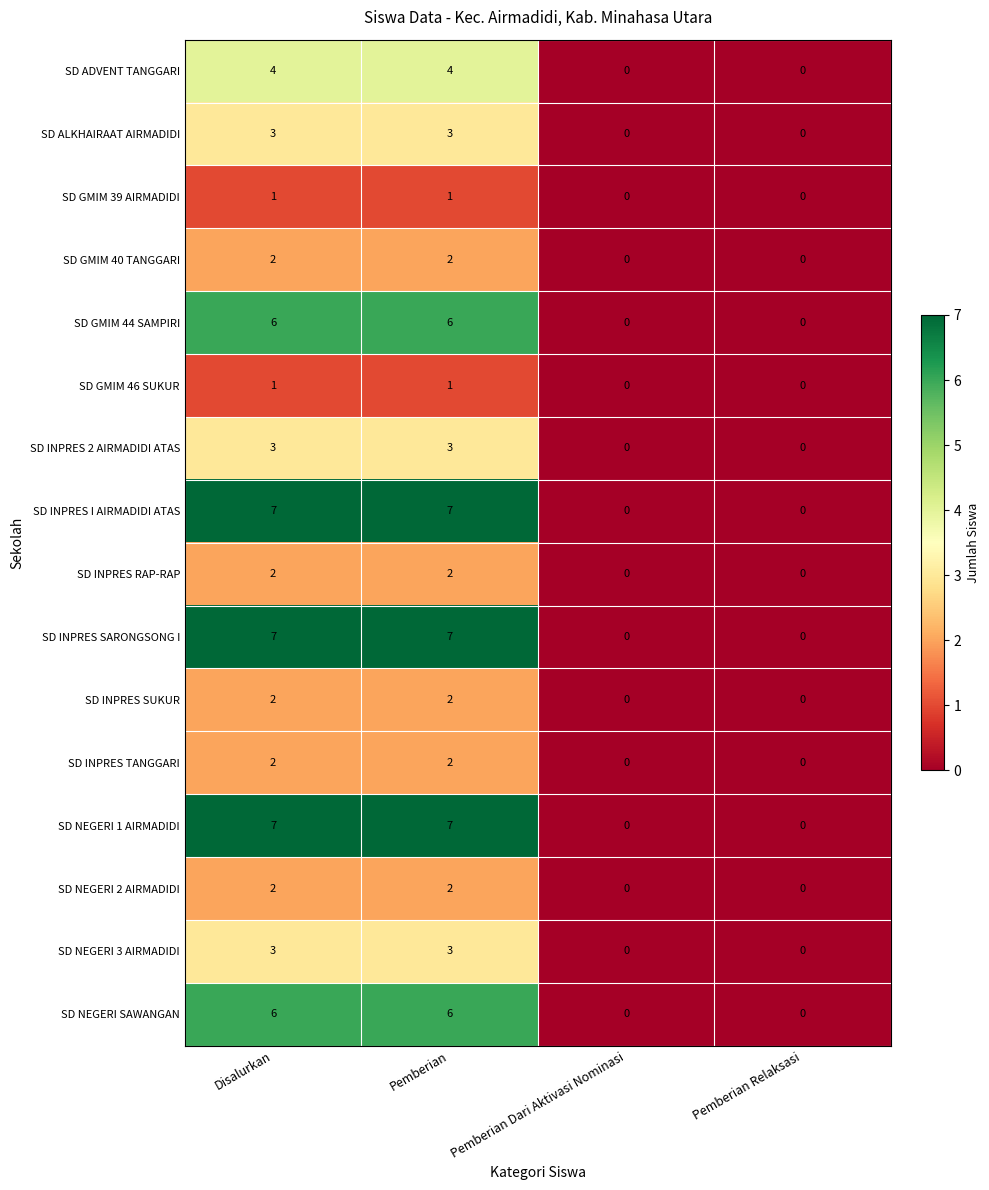

What is the average value of the SD INPRES SARONGSONG I series?

4